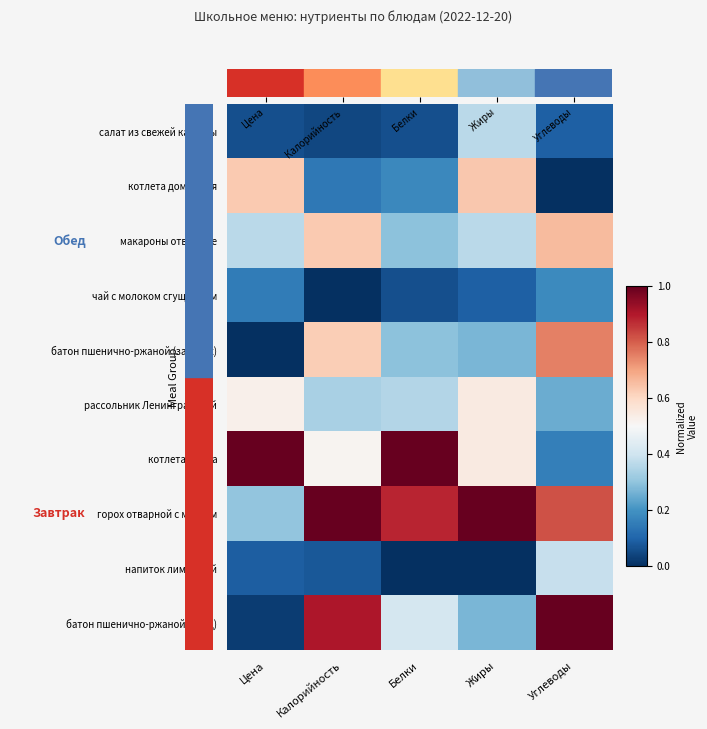

Reading right to left, extract all data points from this chart.

салат из свежей капусты: Углеводы=0.1	Жиры=0.4	Белки=0.1	Калорийность=0.0	Цена=0.1
котлета домашняя: Углеводы=0.0	Жиры=0.6	Белки=0.2	Калорийность=0.1	Цена=0.6
макароны отварные: Углеводы=0.7	Жиры=0.4	Белки=0.3	Калорийность=0.6	Цена=0.4
чай с молоком сгущённым: Углеводы=0.2	Жиры=0.1	Белки=0.1	Калорийность=0.0	Цена=0.2
батон пшенично-ржаной (завтрак): Углеводы=0.8	Жиры=0.3	Белки=0.3	Калорийность=0.6	Цена=0.0
рассольник Ленинградский: Углеводы=0.2	Жиры=0.5	Белки=0.4	Калорийность=0.3	Цена=0.5
котлета Волна: Углеводы=0.2	Жиры=0.5	Белки=1.0	Калорийность=0.5	Цена=1.0
горох отварной с маслом: Углеводы=0.8	Жиры=1.0	Белки=0.9	Калорийность=1.0	Цена=0.3
напиток лимонный: Углеводы=0.4	Жиры=0.0	Белки=0.0	Калорийность=0.1	Цена=0.1
батон пшенично-ржаной (обед): Углеводы=1.0	Жиры=0.3	Белки=0.4	Калорийность=0.9	Цена=0.0